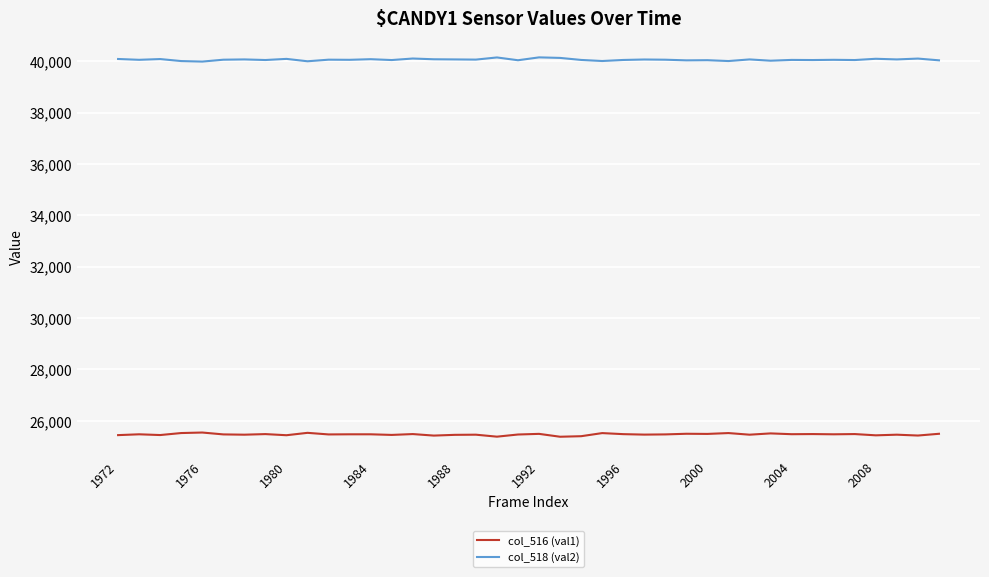

True or false: col_518 (val2) and col_516 (val1) cross at least once.

False